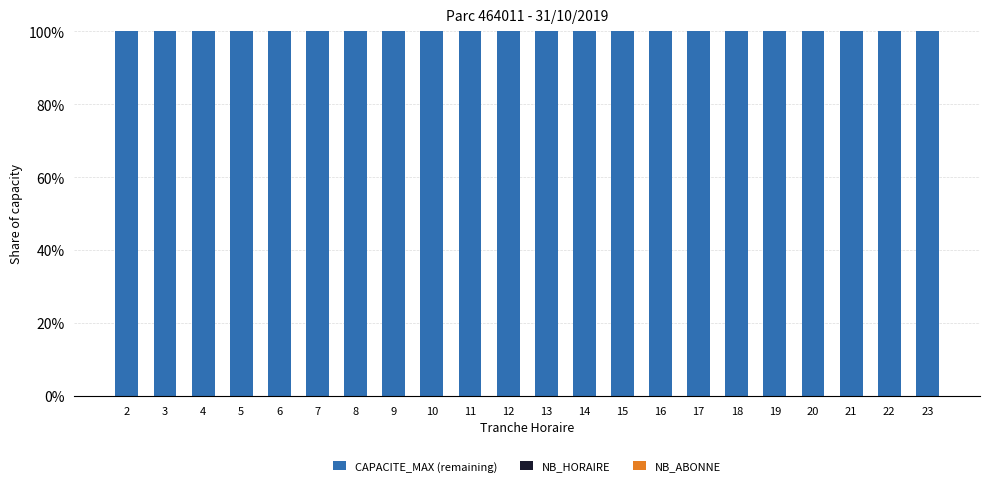

Which series has the largest total across all categories?

CAPACITE_MAX (remaining)